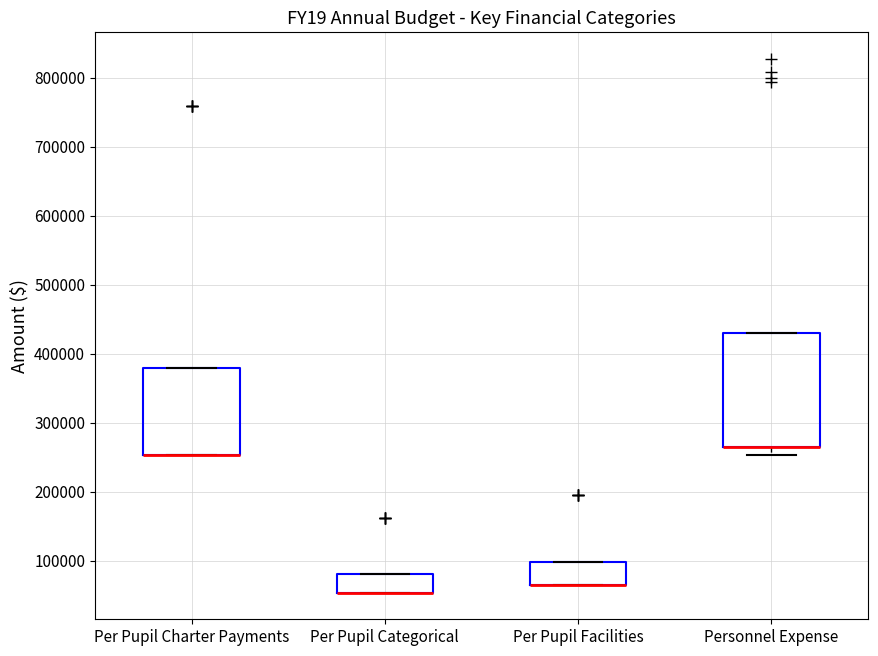

Reading left to right, transcribe this box plot: for each box, give where its median line is, the range the box spans, and where its two whiskers end, as read against the y-axis. The values are not printed on the chart, so give them approximately, as read against the axis.

Per Pupil Charter Payments: median 250000 (drawn on the box's lower edge), box 250000 to 380000, whiskers 250000 to 380000
Per Pupil Categorical: median 50000 (drawn on the box's lower edge), box 50000 to 80000, whiskers 50000 to 80000
Per Pupil Facilities: median 70000 (drawn on the box's lower edge), box 70000 to 100000, whiskers 70000 to 100000
Personnel Expense: median 270000 (drawn on the box's lower edge), box 260000 to 430000, whiskers 250000 to 430000